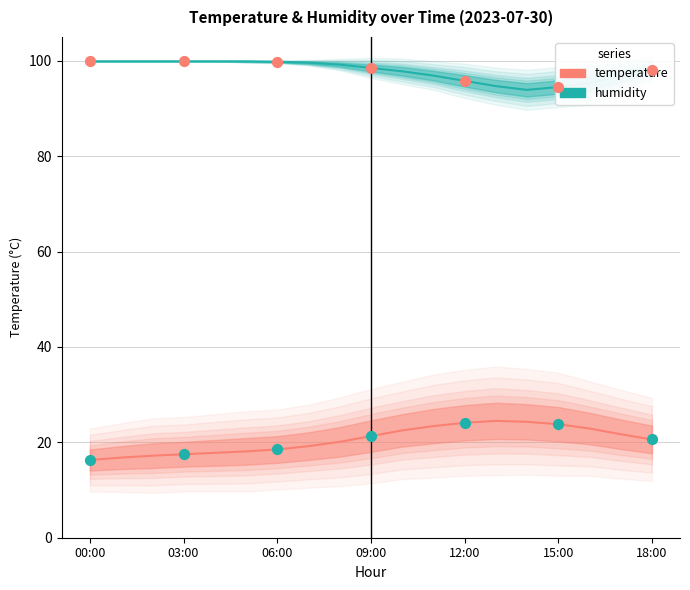

Which series has the largest total across all categories?

humidity